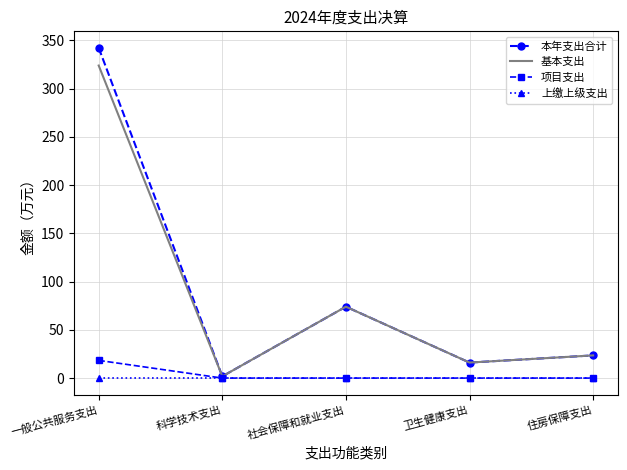

What is the total value across all series at 一般公共服务支出?

684.4